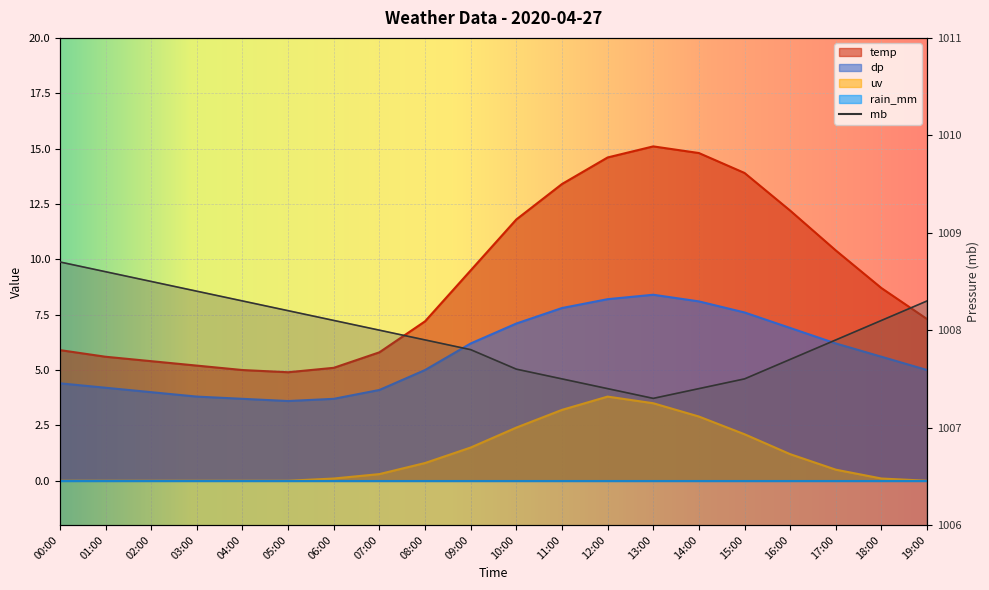

Reading left to right, transcribe all the data shown in this chart.

temp: 5.9	5.6	5.4	5.2	5.0	4.9	5.1	5.8	7.2	9.5	11.8	13.4	14.6	15.1	14.8	13.9	12.2	10.4	8.7	7.3
dp: 4.4	4.2	4.0	3.8	3.7	3.6	3.7	4.1	5.0	6.2	7.1	7.8	8.2	8.4	8.1	7.6	6.9	6.2	5.6	5.0
uv: 0.0	0.0	0.0	0.0	0.0	0.0	0.1	0.3	0.8	1.5	2.4	3.2	3.8	3.5	2.9	2.1	1.2	0.5	0.1	0.0
mb: 1008.7	1008.6	1008.5	1008.4	1008.3	1008.2	1008.1	1008.0	1007.9	1007.8	1007.6	1007.5	1007.4	1007.3	1007.4	1007.5	1007.7	1007.9	1008.1	1008.3